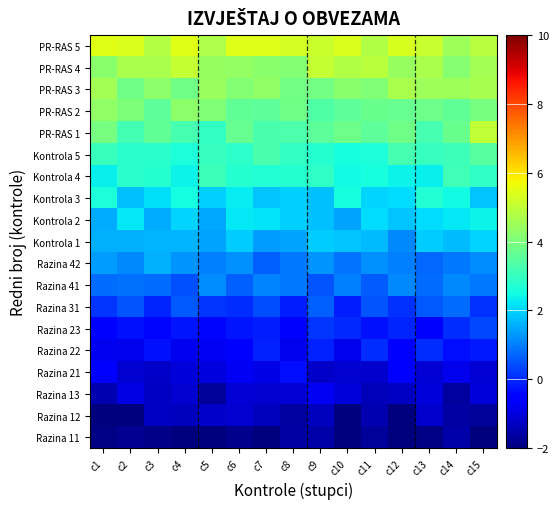

At which category does the chart reach its peak across all series?

c1